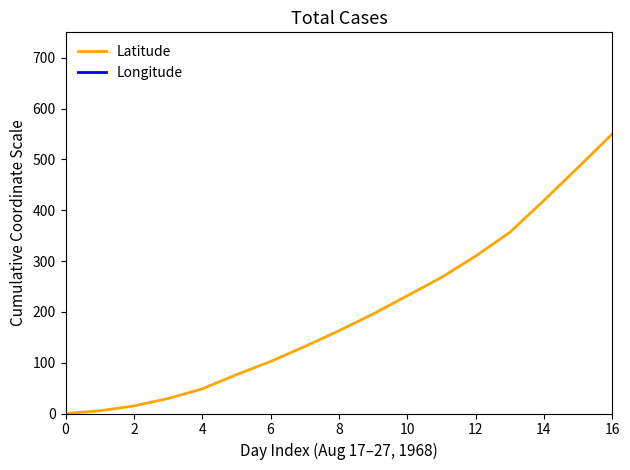

At which label does Latitude reach its peak?

16